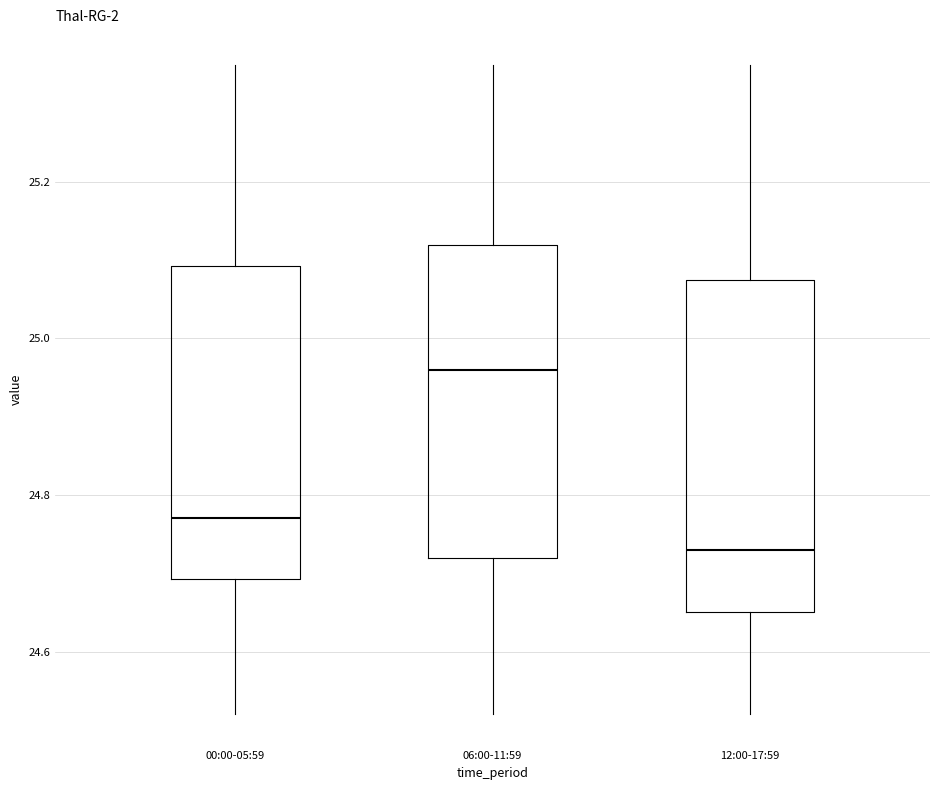

Where does the upper whisker of the box for 12:00-17:59 end on the y-axis? The values are not printed on the chart, so give them approximately, as read against the axis.

25.36